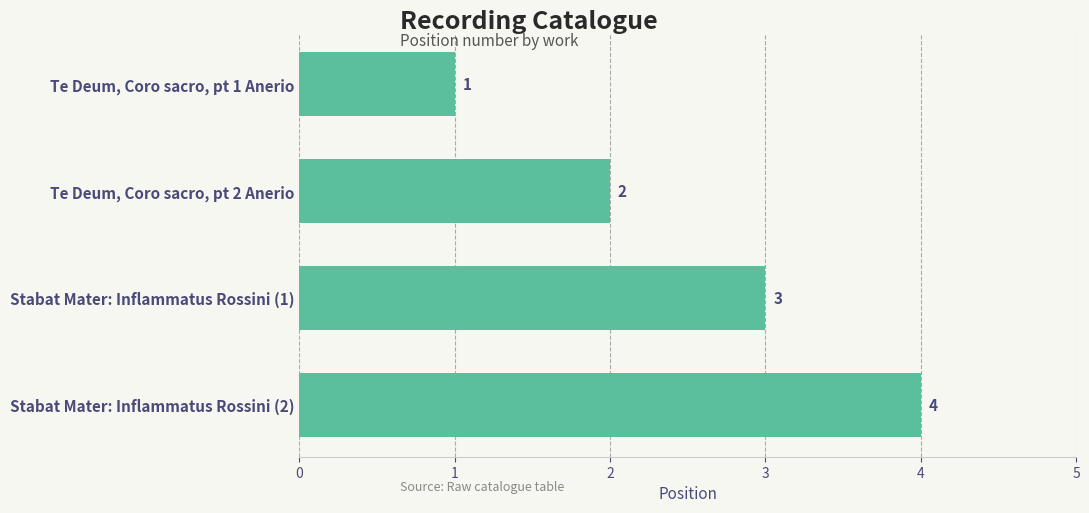

What is the value of the 3rd bar from the top?

3